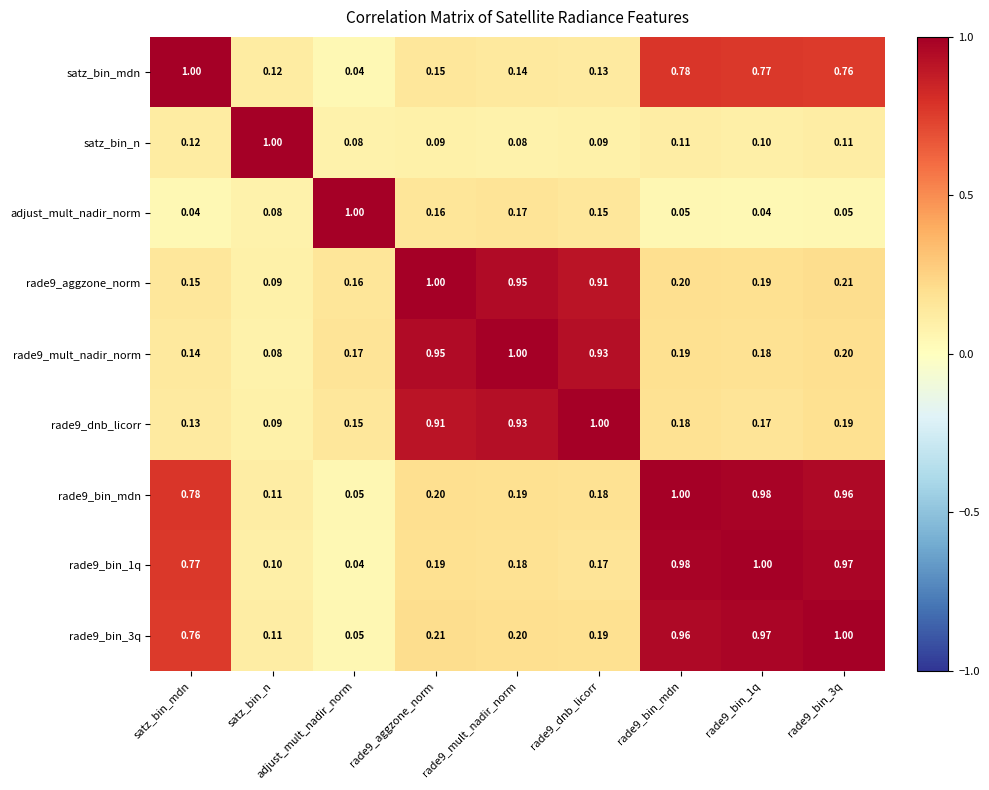

Is the value of rade9_bin_mdn at rade9_bin_3q greater than the value of rade9_aggzone_norm at rade9_bin_mdn?

Yes